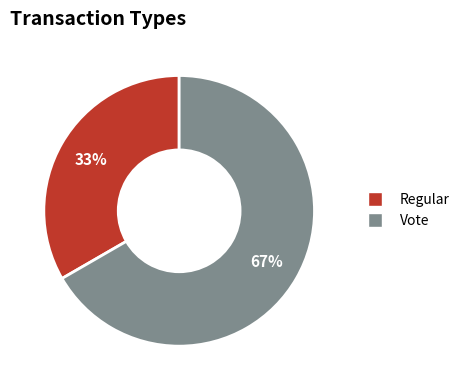

What percentage is the Vote slice, to the nearest percent?

67%